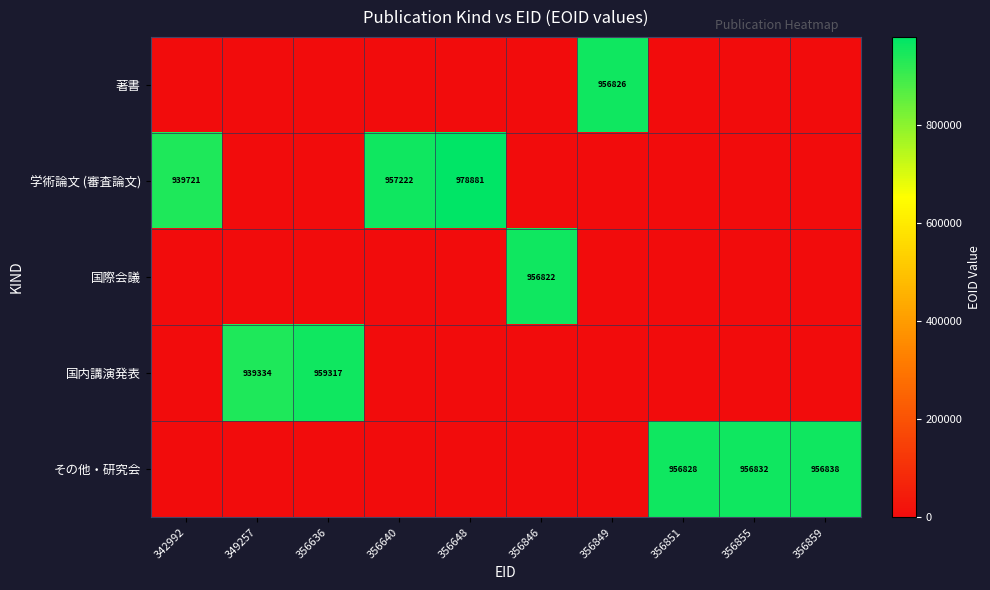

True or false: 著書 has a value of 956826 at 356849.

True